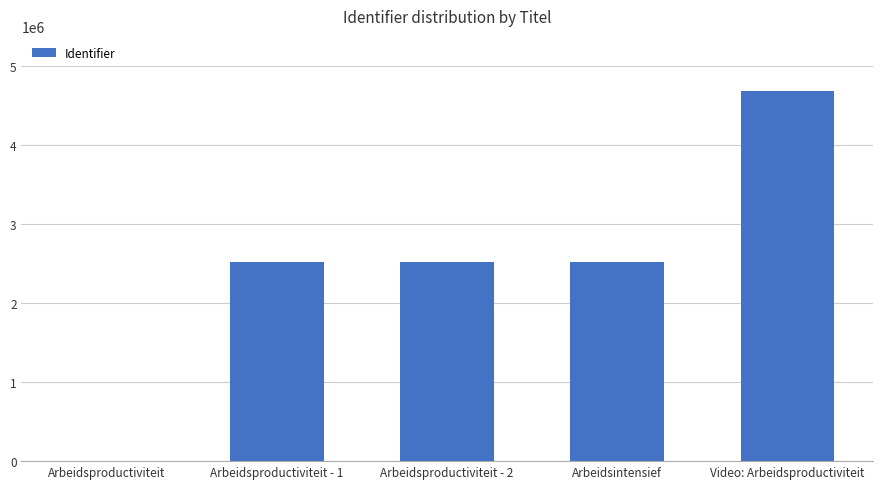

What is the sum of the values at Arbeidsproductiviteit and Video: Arbeidsproductiviteit?

4683085